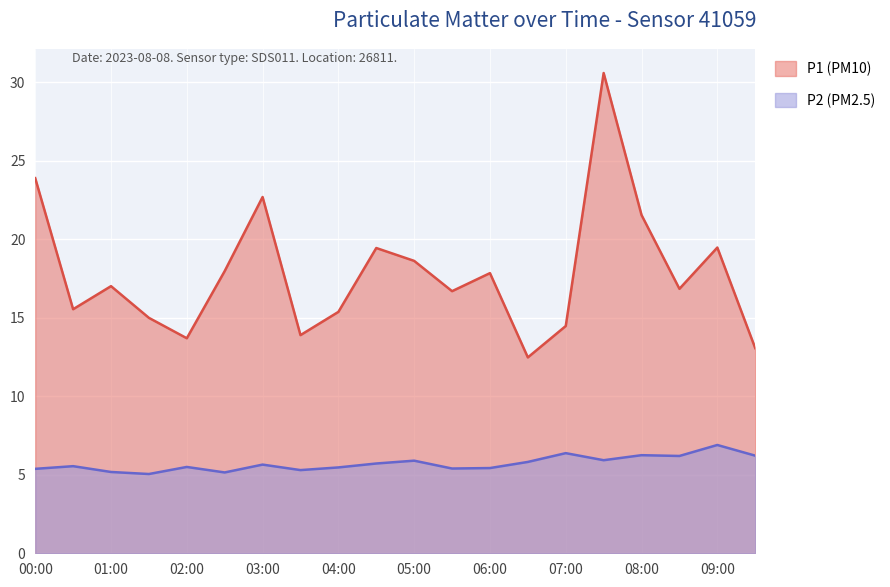

True or false: P2 and P1 intersect in this chart.

False